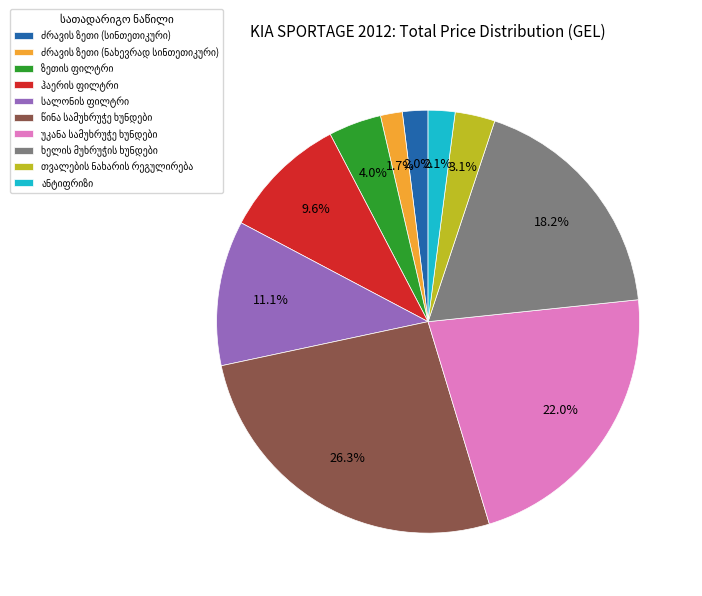

Is there any slice that represents more than half of the pie?

No